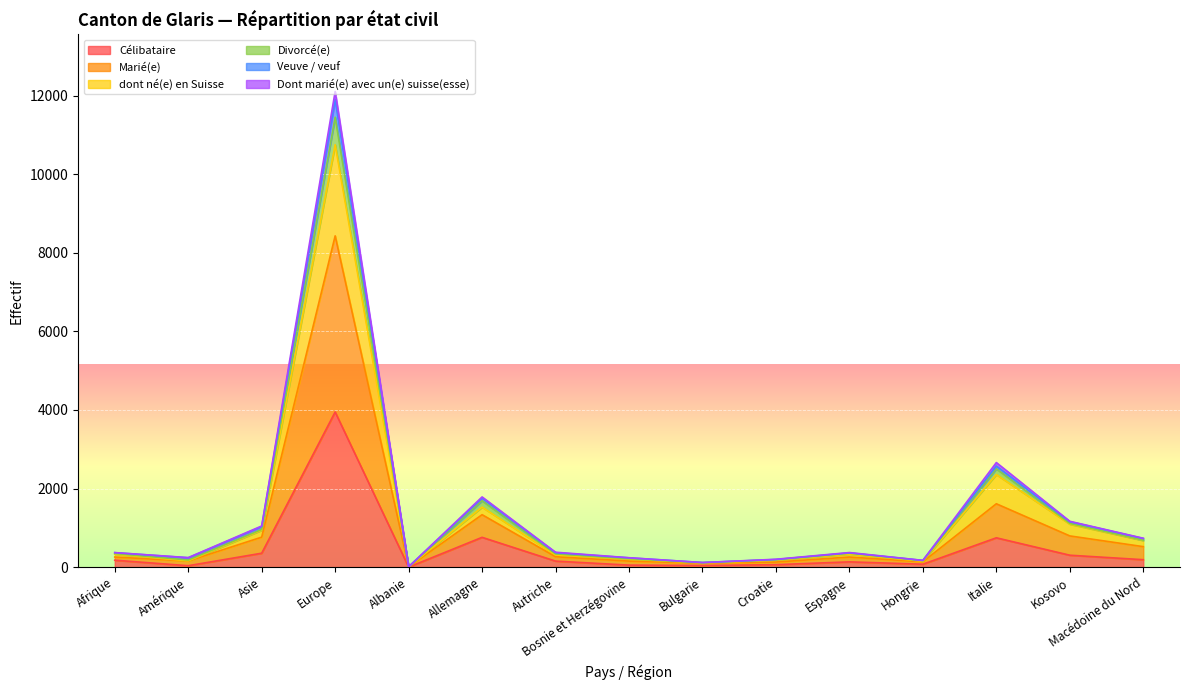

True or false: Marié(e) and Divorcé(e) intersect in this chart.

False